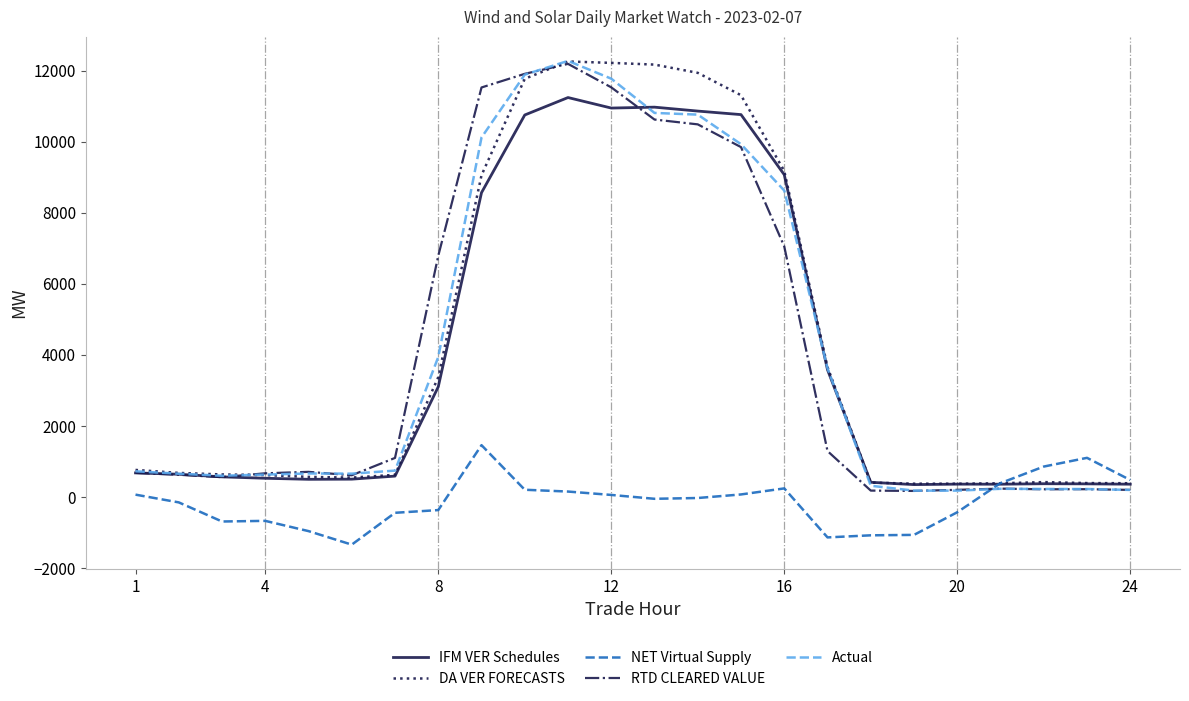

What is the maximum value for IFM VER Schedules?

11242.7